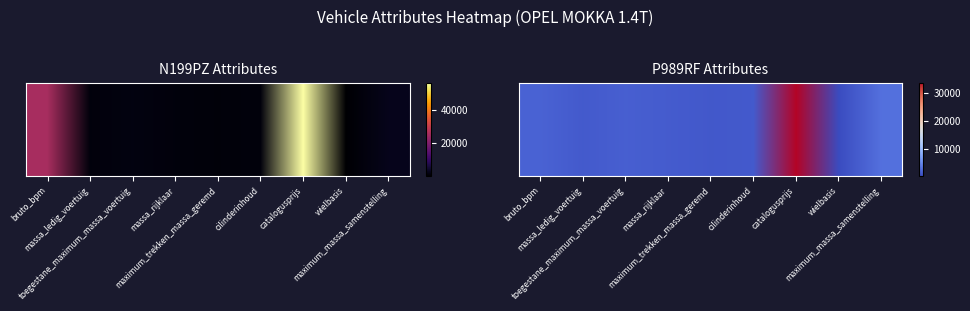

What is the total value across all series at bruto_bpm?

27758